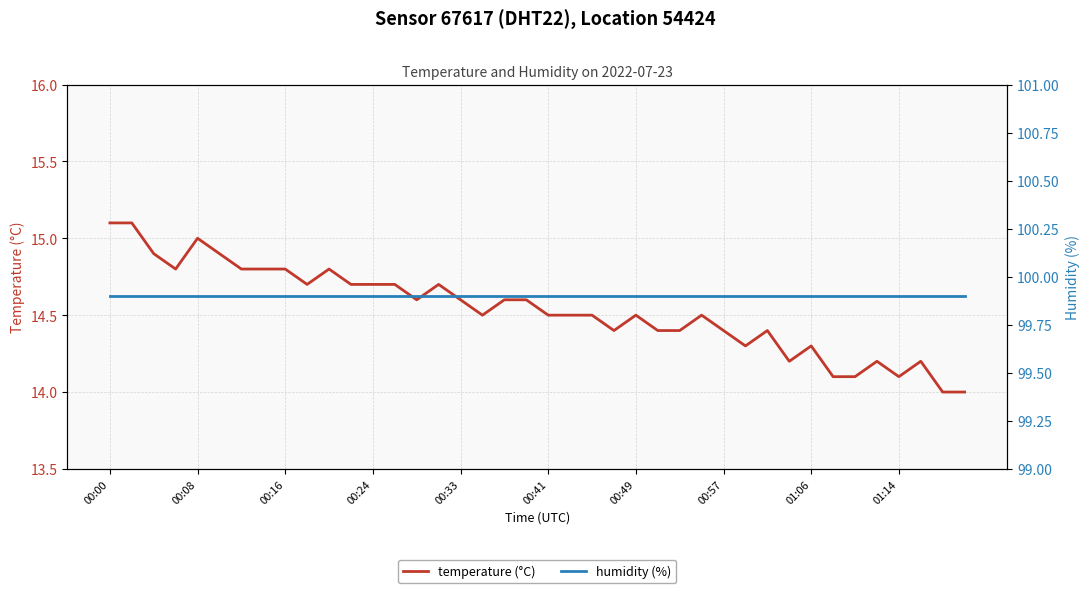

What is the maximum value for temperature (°C)?

15.1